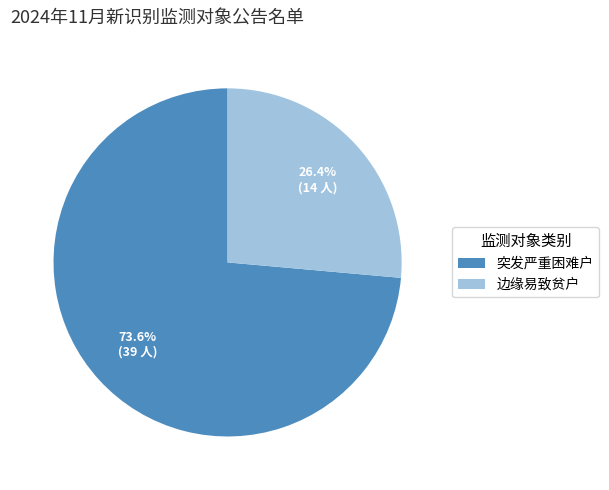

Does 边缘易致贫户 represent more than half of the total?

No